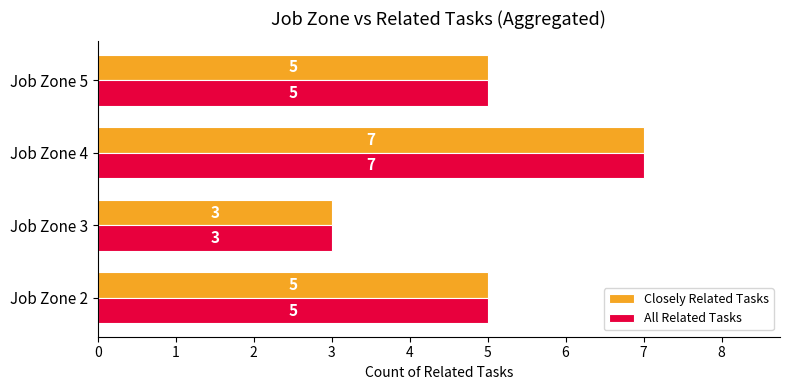

At which label does All Related Tasks reach its peak?

Job Zone 4